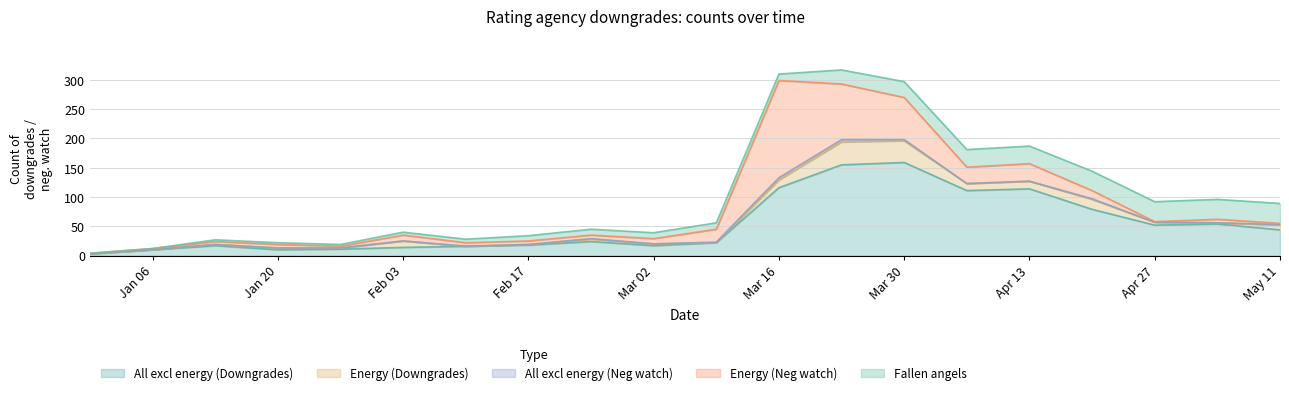

What is the average value of the All excl energy (Downgrades) series?

52